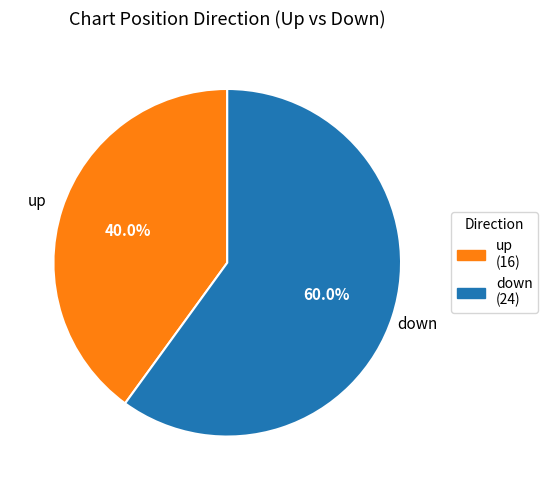

Approximately how many times larger is the value at up compared to down?

0.7